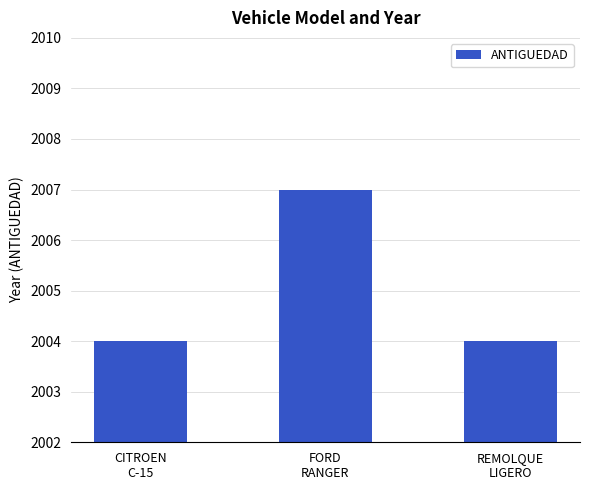

What is the difference between the maximum and minimum values?

3